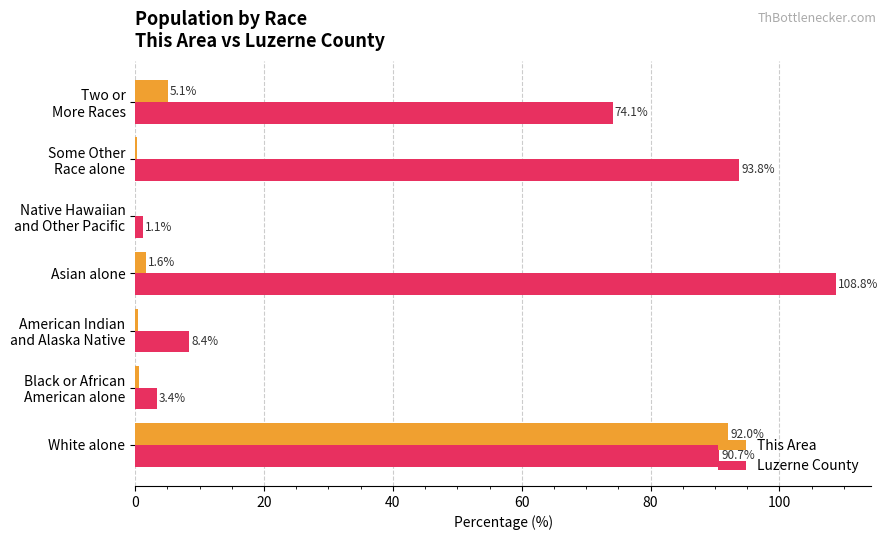

What is the sum of all This Area values?

100.0